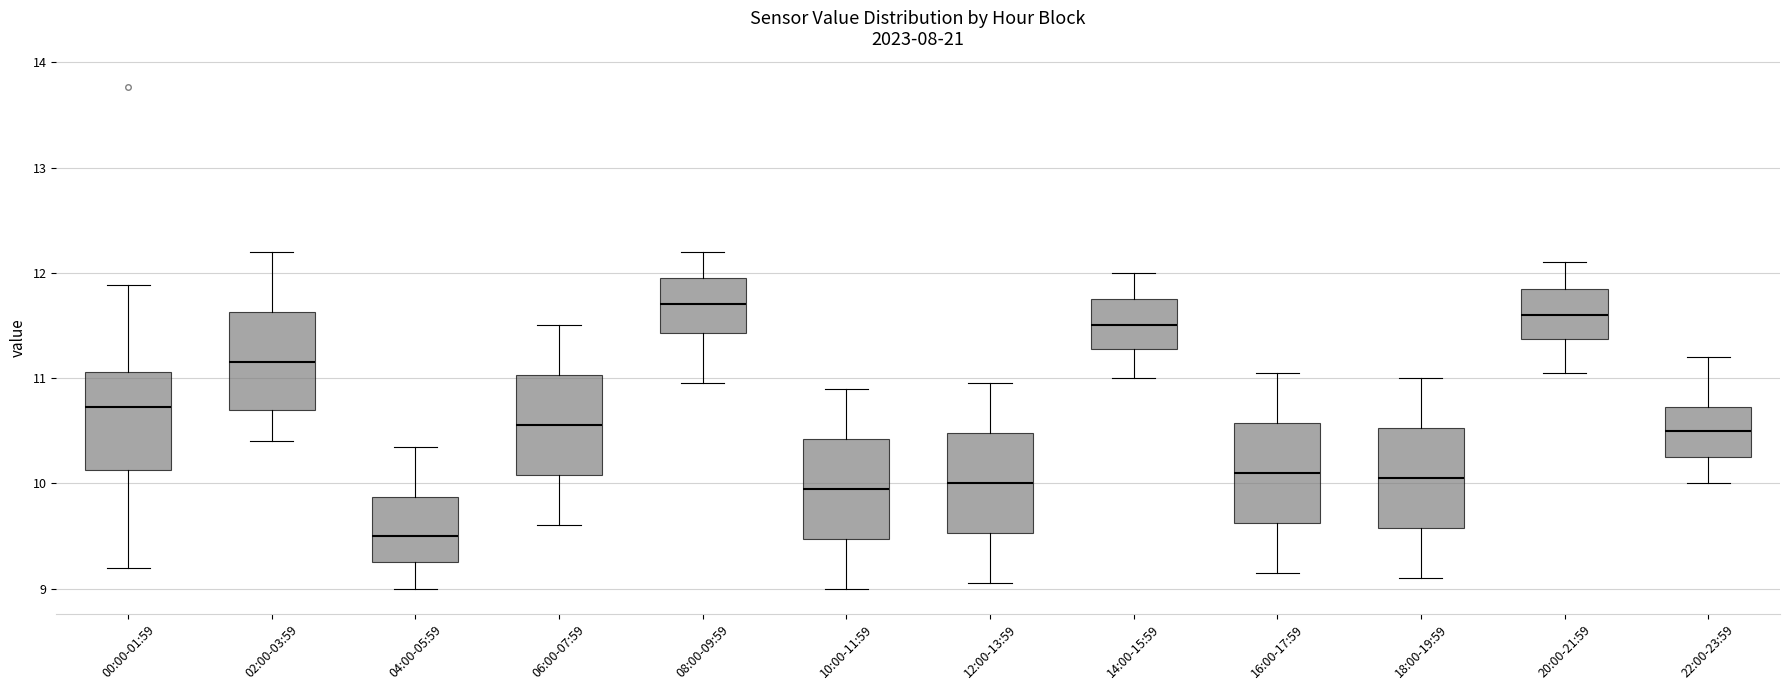

Where does the lower whisker of the box for 08:00-09:59 end on the y-axis? The values are not printed on the chart, so give them approximately, as read against the axis.

11.0